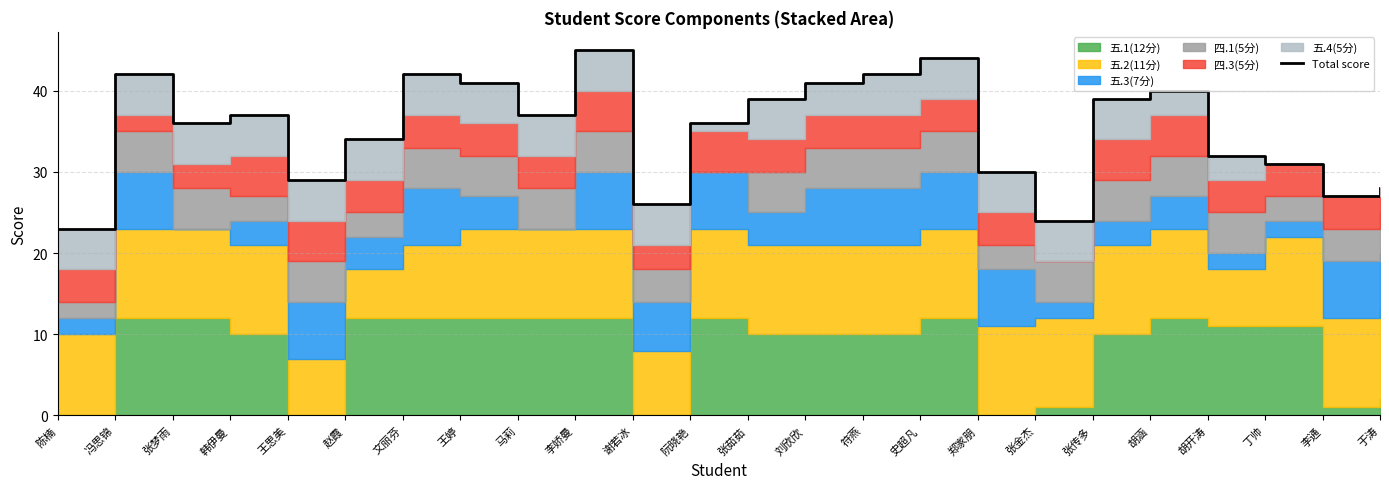

What is the label of the 16th point from the right?

马莉